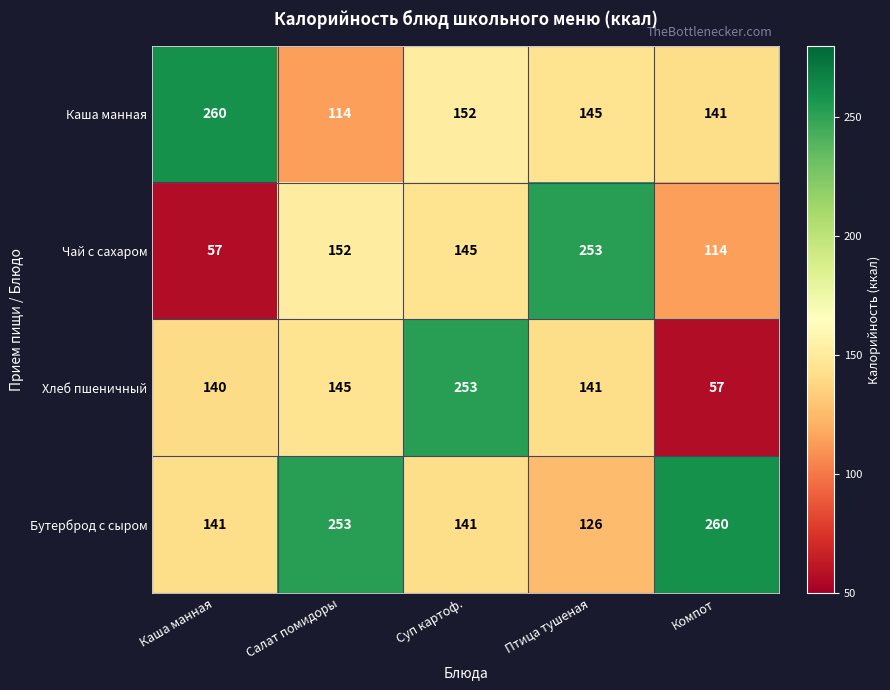

Reading left to right, what are all the values shown in this chart?

Каша манная: 260	114	152	145	141
Чай с сахаром: 57	152	145	253	114
Хлеб пшеничный: 140	145	253	141	57
Бутерброд с сыром: 141	253	141	126	260